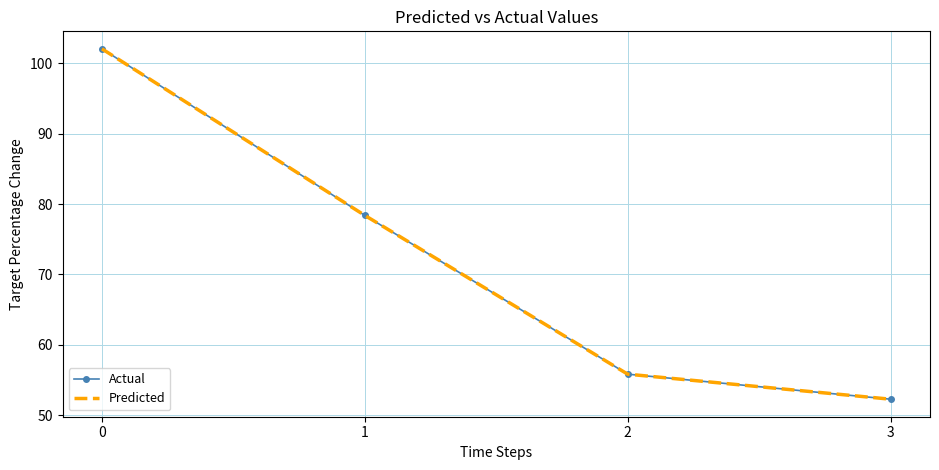

The value of Actual at 2 is 37.4. True or false?

False